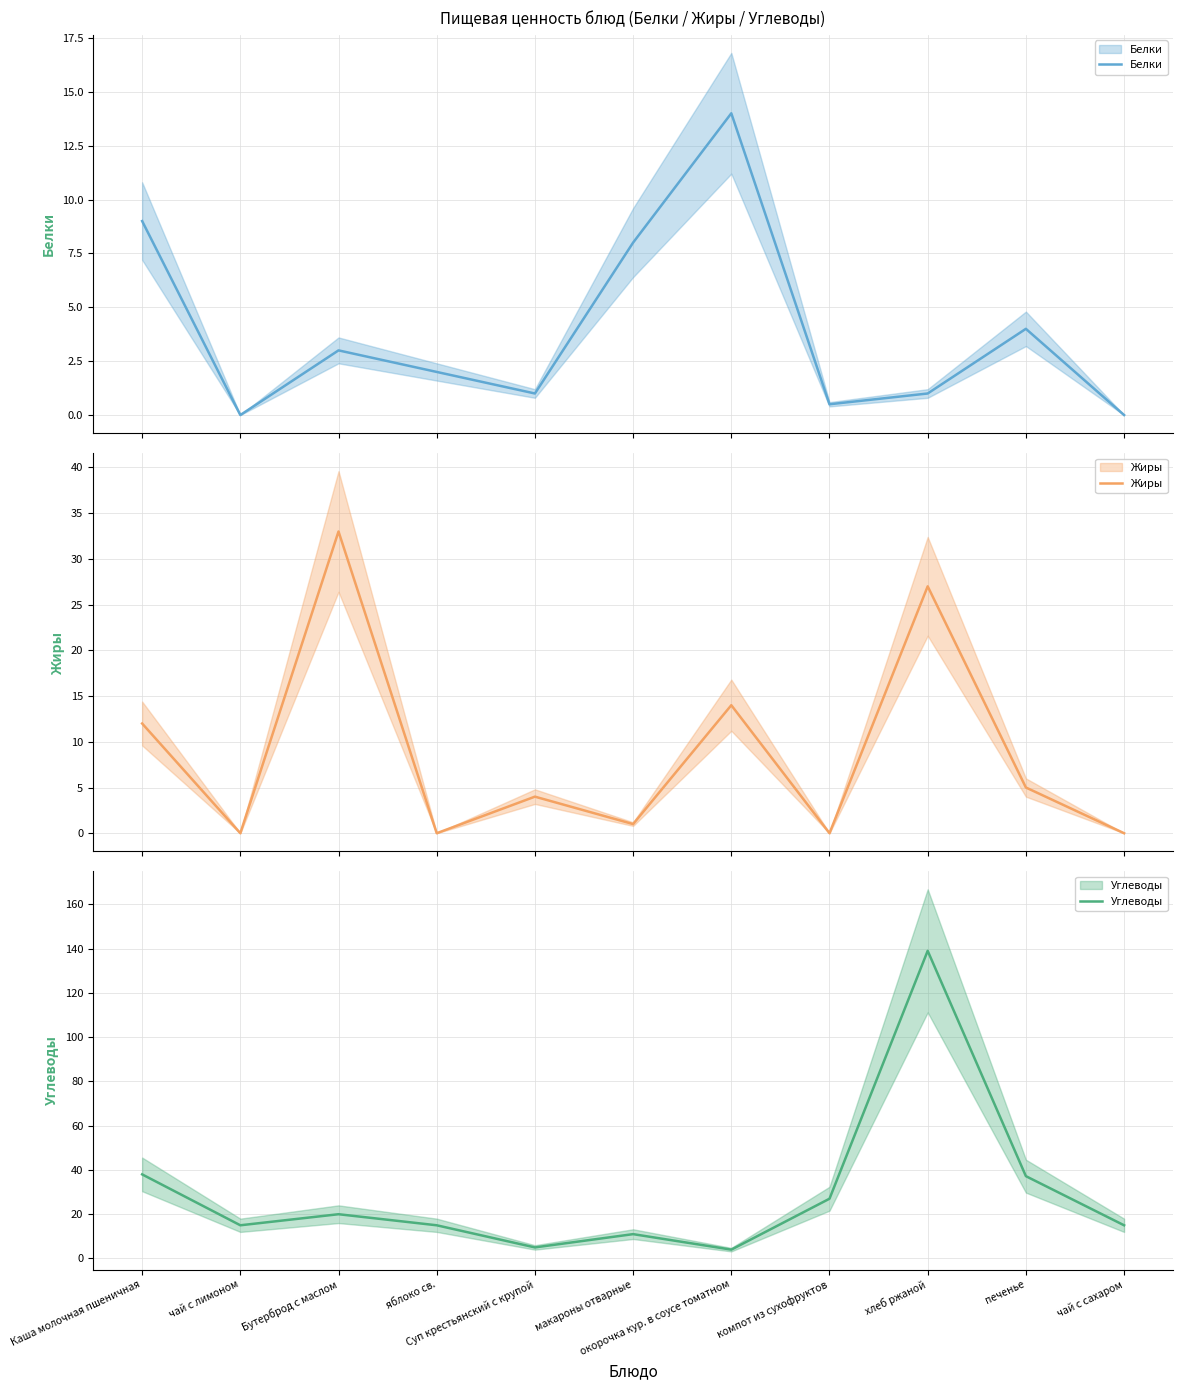

Which series ends up on top after the final intersection of Белки and Углеводы?

Углеводы